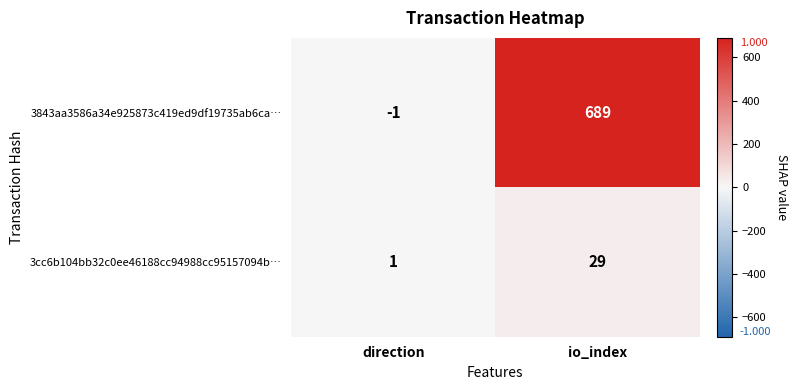

Which series changed the most between direction and io_index?

3843aa3586a34e925873c419ed9df19735ab6ca…